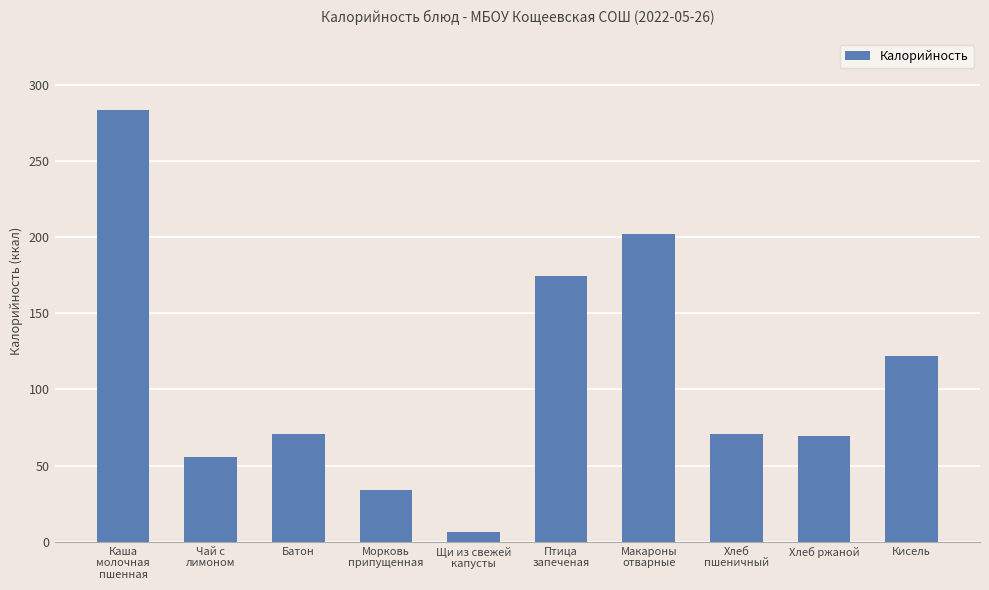

Which label corresponds to the smallest value in the chart?

Щи из свежей
капусты